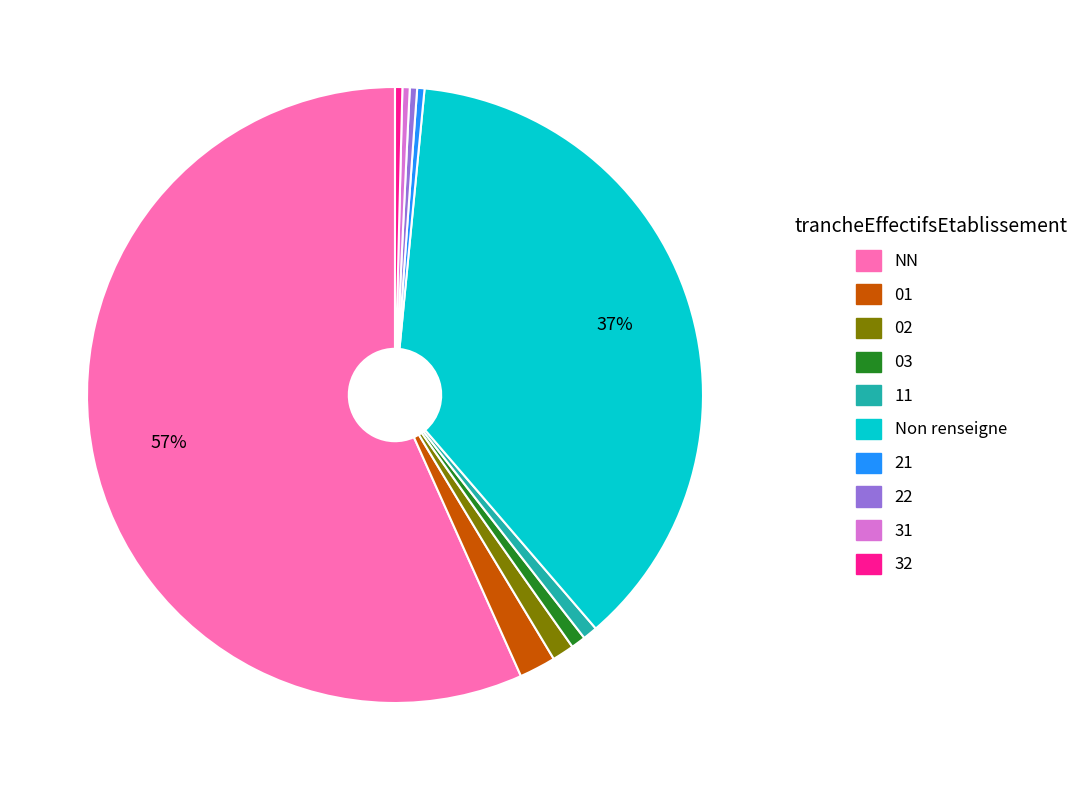

Is there a majority slice in this chart?

Yes